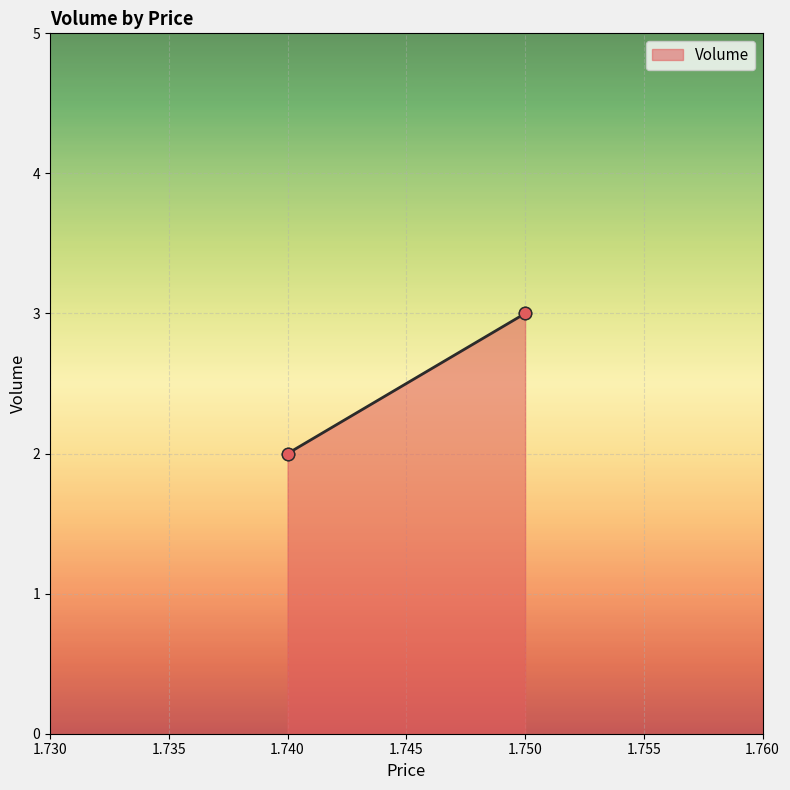

Which has a higher value, 1.75 or 1.75?

1.75